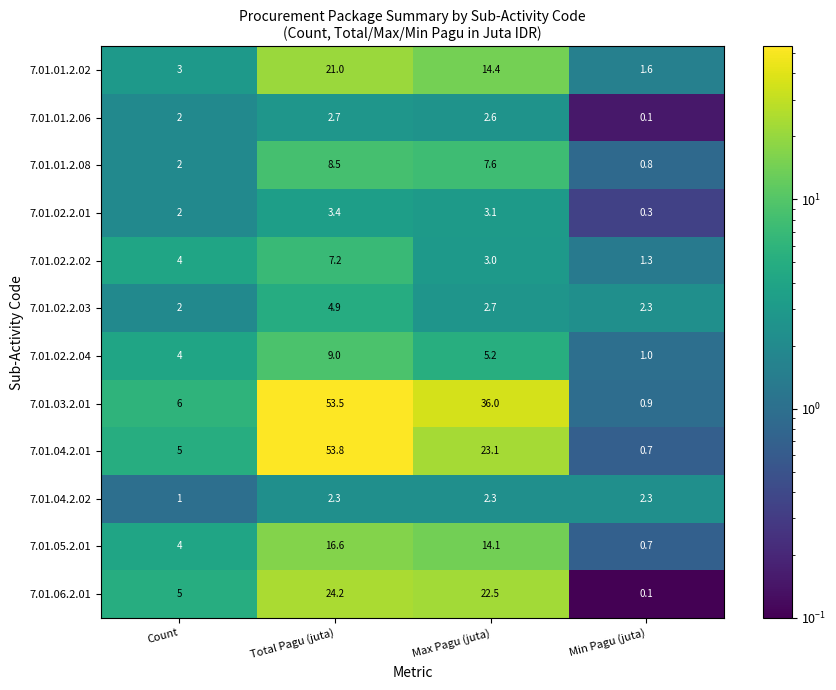

What is the total value across all series at Max Pagu (juta)?

136.6